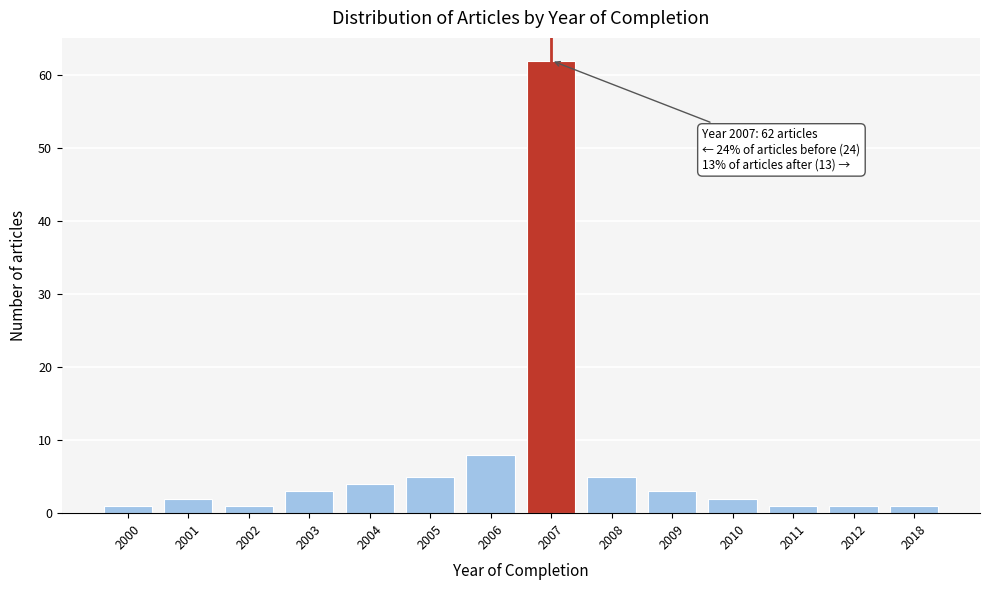

Reading left to right, what are all the values shown in this chart?

2000=1	2001=2	2002=1	2003=3	2004=4	2005=5	2006=8	2007=62	2008=5	2009=3	2010=2	2011=1	2012=1	2018=1